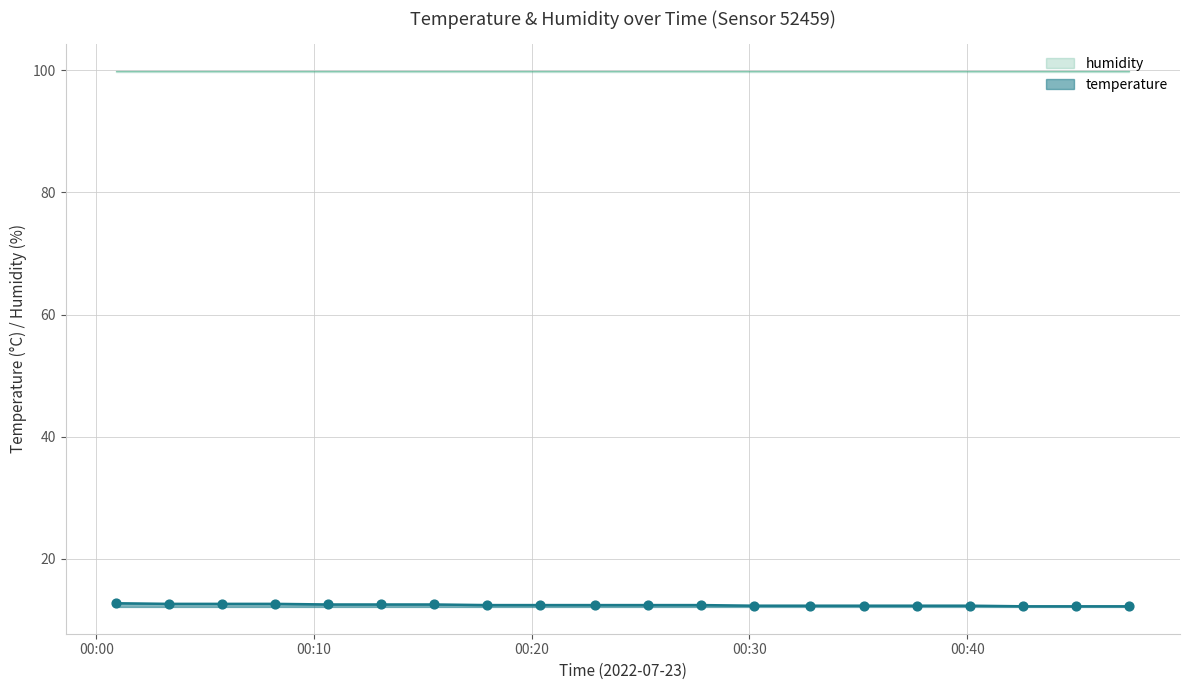

Between 2022-07-23T00:05:46 and 2022-07-23T00:17:56, which is larger?

2022-07-23T00:05:46